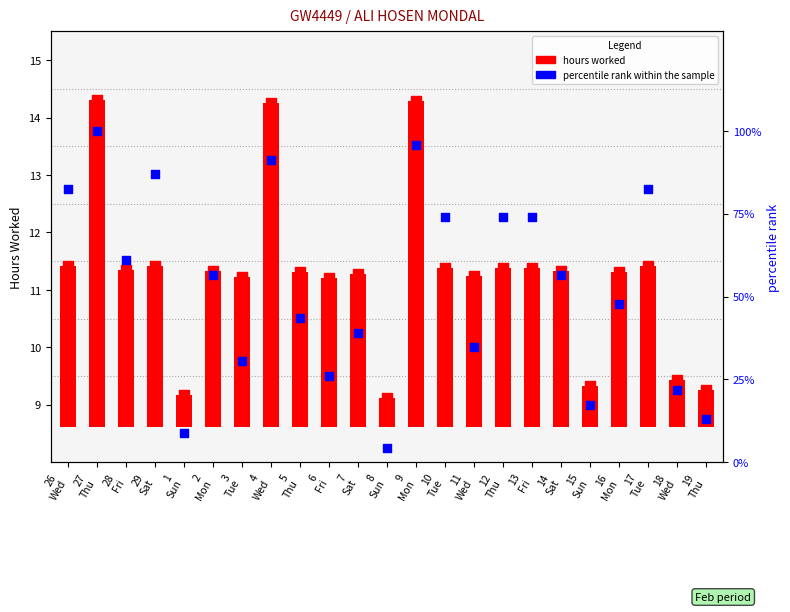

Which series has the widest spread of Y values?

percentile rank within the sample